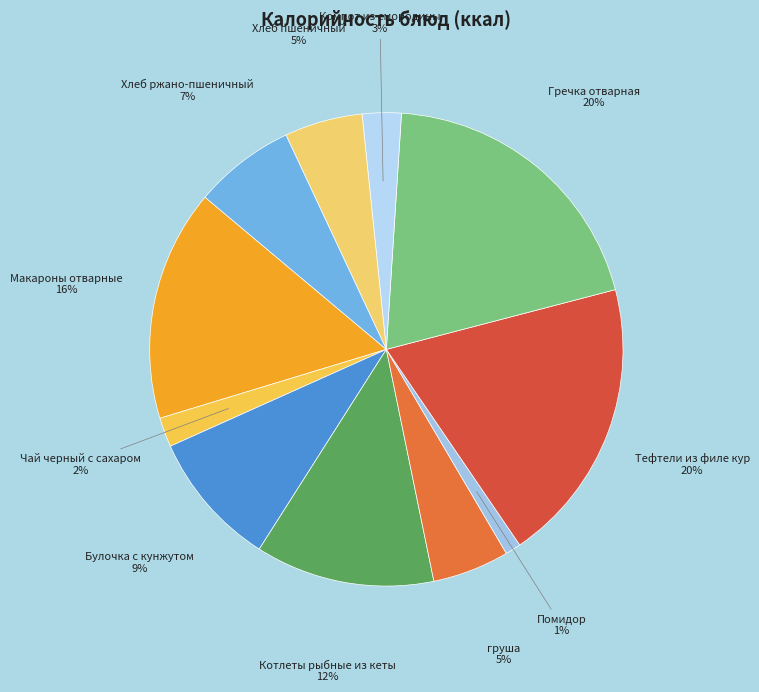

Which category has the biggest portion of the pie?

Гречка отварная